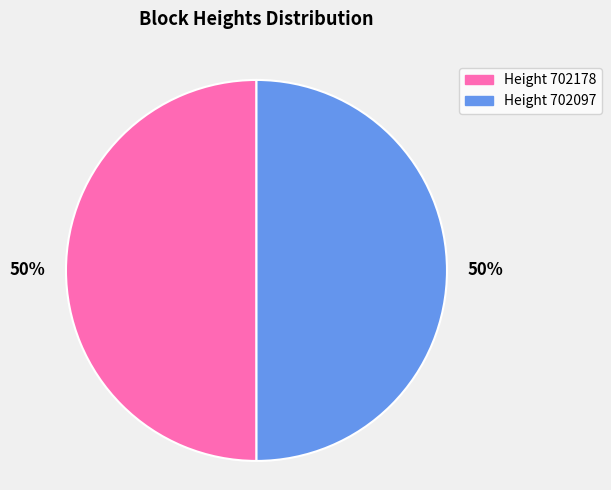

How many segments does this pie chart have?

2